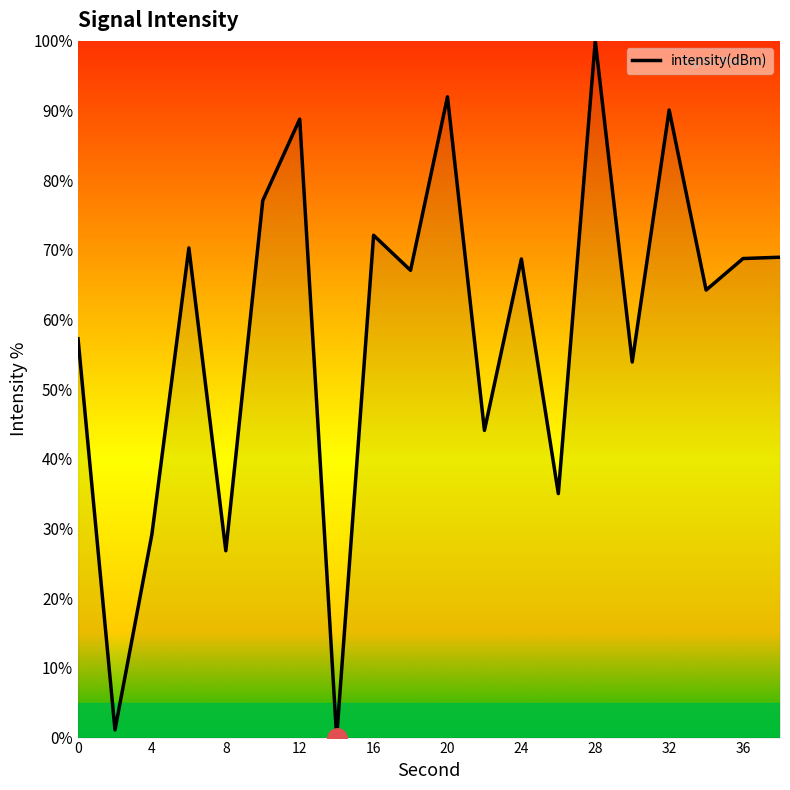

What is the greatest value displayed?

100.0